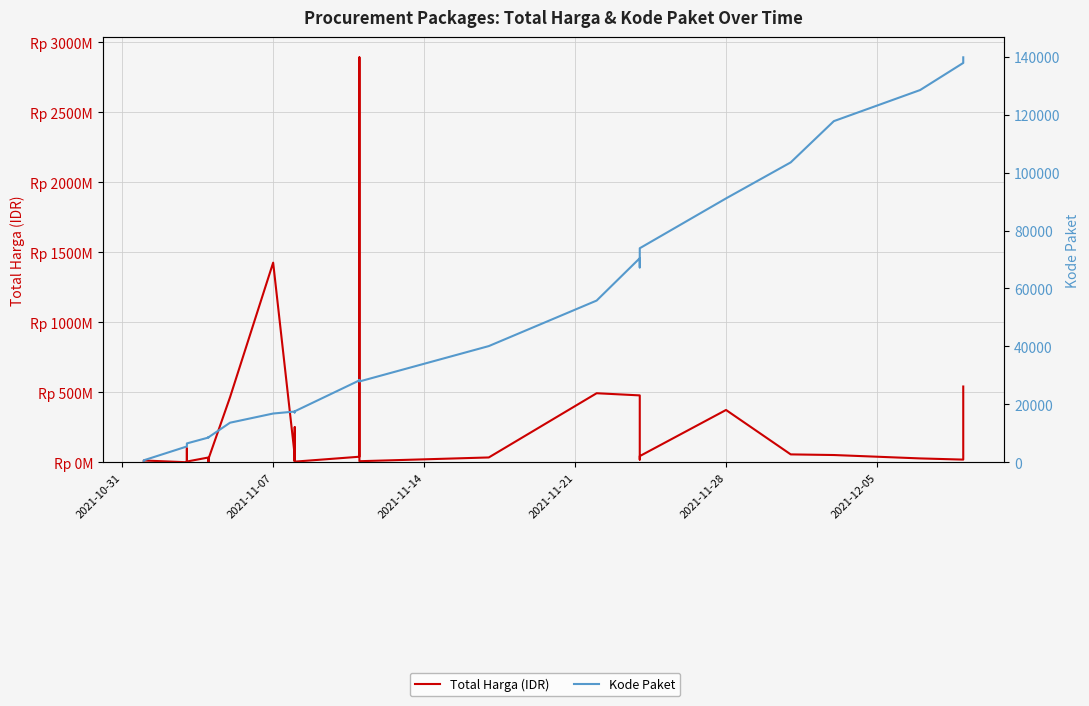

Rank the series by their maximum value, from lowest to highest.

Kode Paket, Total Harga (IDR)